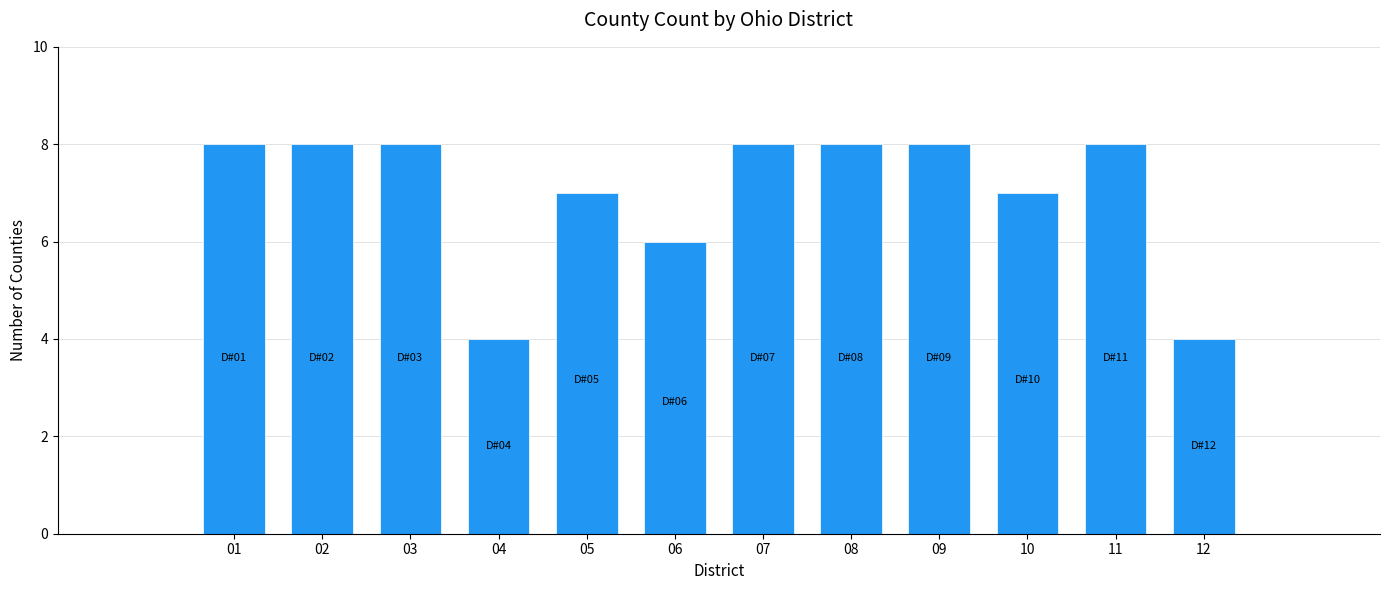

Reading left to right, transcribe all the data shown in this chart.

01=8	02=8	03=8	04=4	05=7	06=6	07=8	08=8	09=8	10=7	11=8	12=4